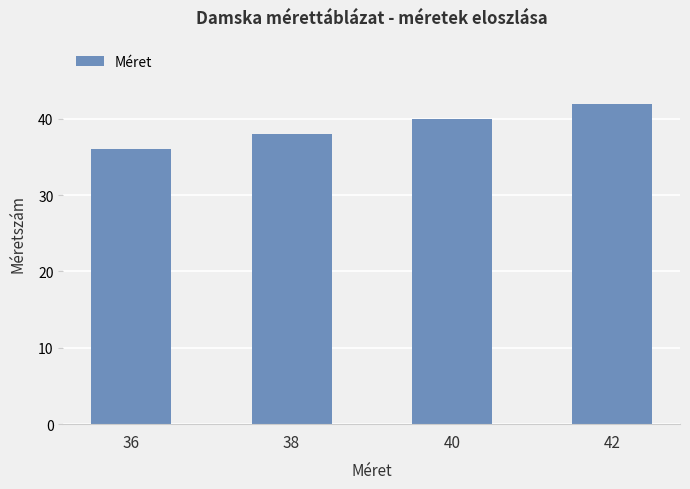

What is the smallest value displayed?

36